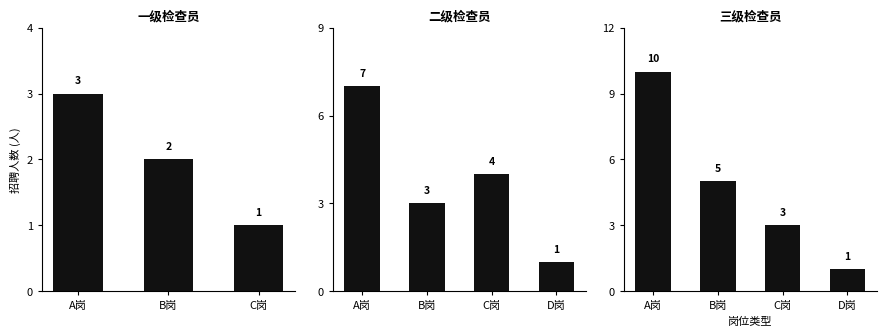

Which has a higher value, A岗 or B岗?

A岗